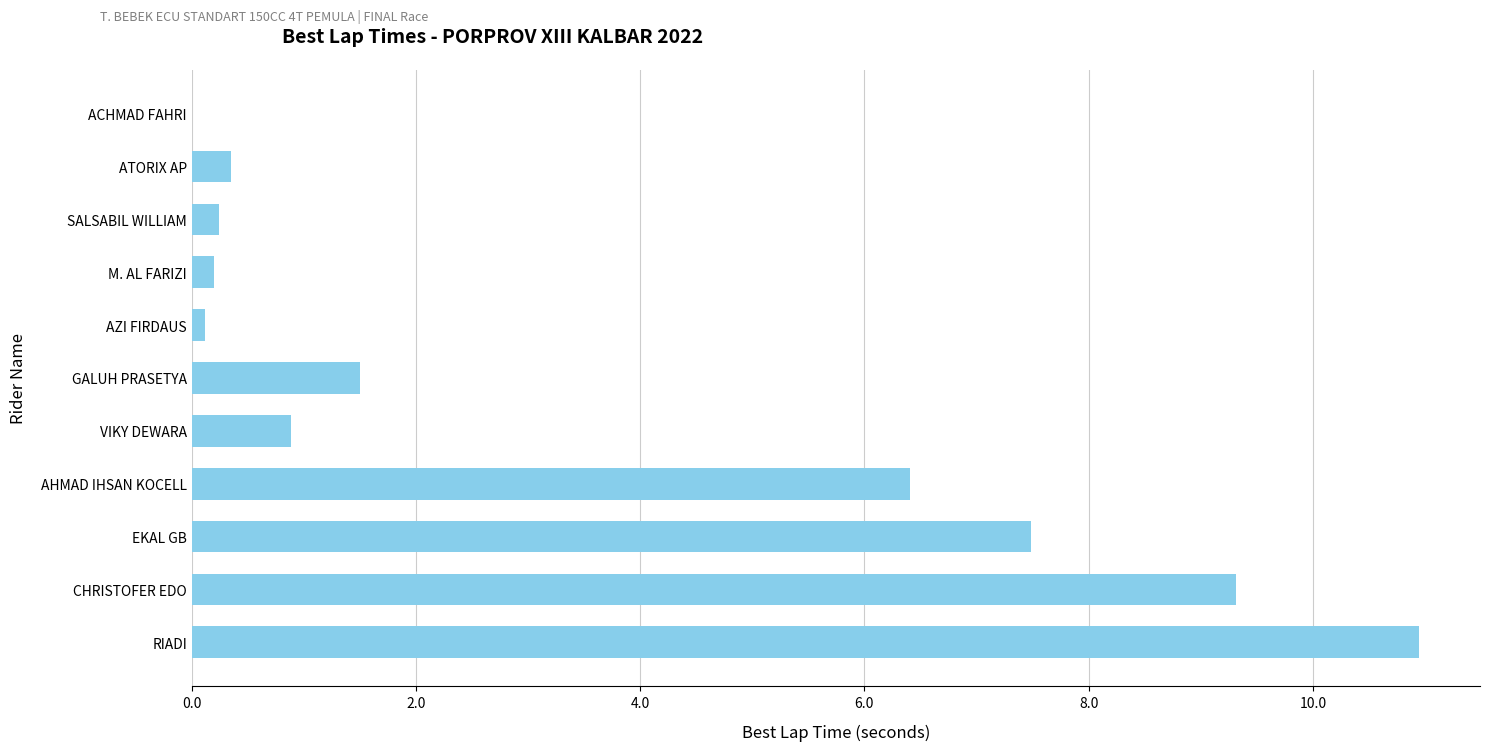

What is the sum of the values at RIADI and EKAL GB?

18.4